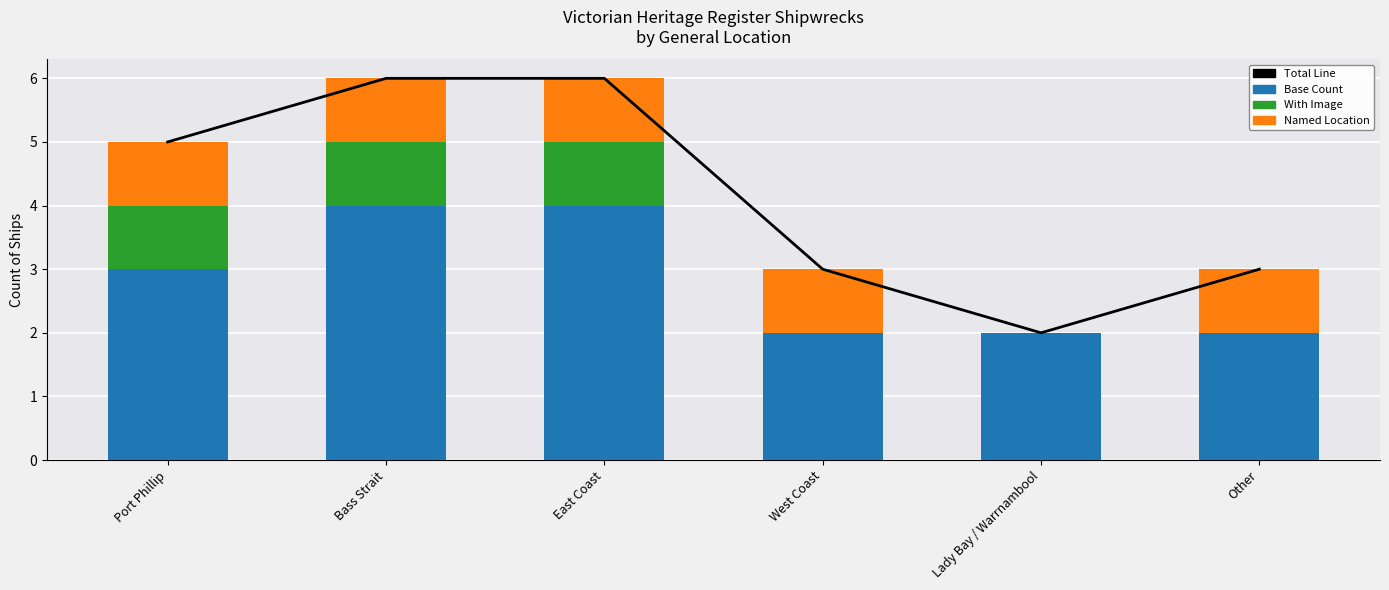

Which category has the highest value in the Total Line series?

Bass Strait